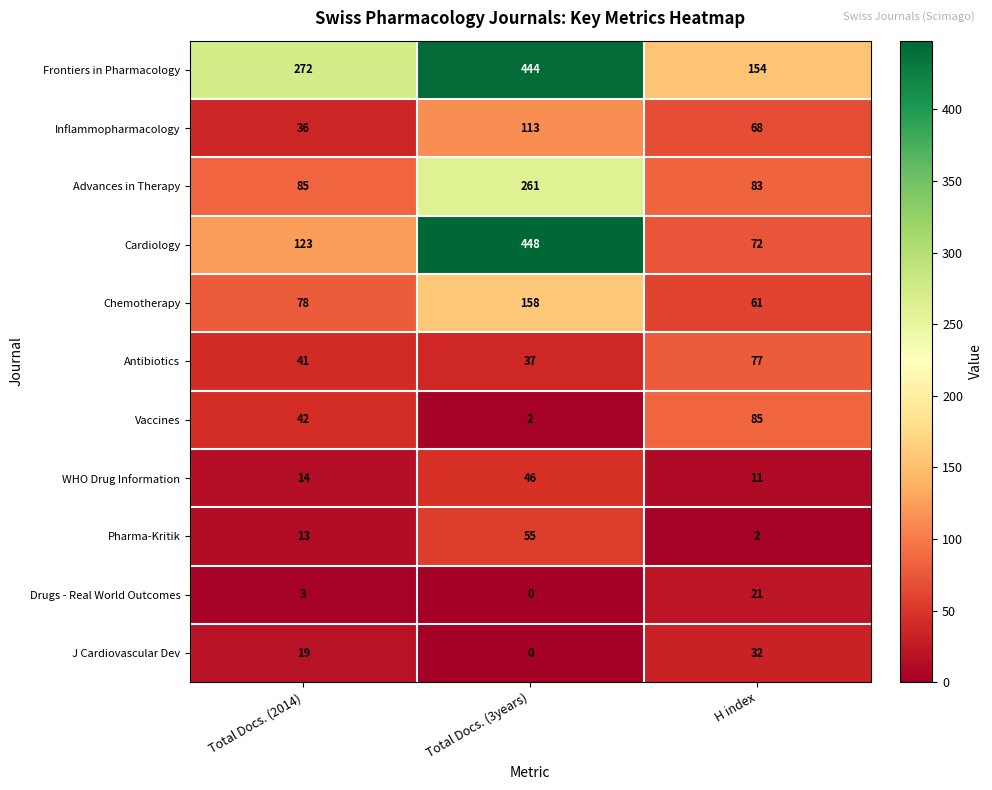

At H index, list the series in order from largest to smallest.

Frontiers in Pharmacology, Vaccines, Advances in Therapy, Antibiotics, Cardiology, Inflammopharmacology, Chemotherapy, J Cardiovascular Dev, Drugs - Real World Outcomes, WHO Drug Information, Pharma-Kritik